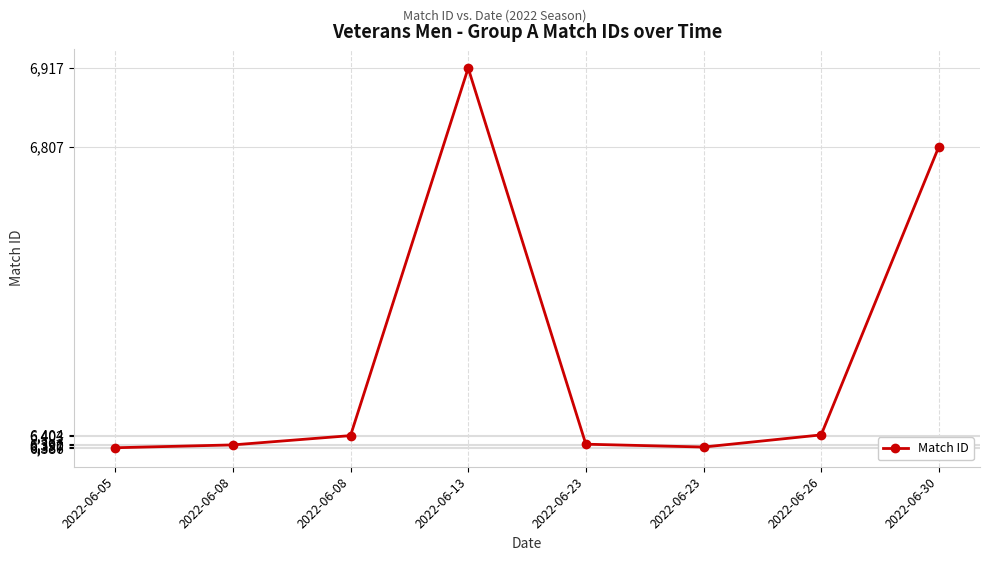

Does the chart display data point markers on the line(s)?

Yes